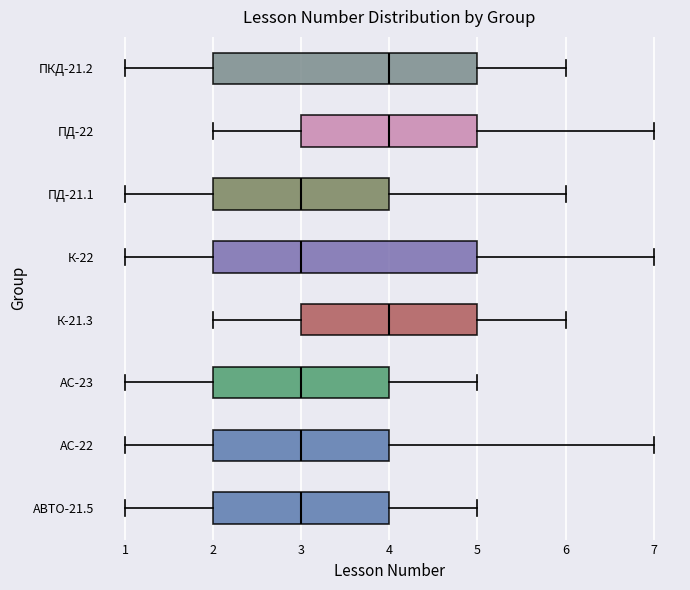

Where does the median line of the box for АС-23 sit on the x-axis? The values are not printed on the chart, so give them approximately, as read against the axis.

3